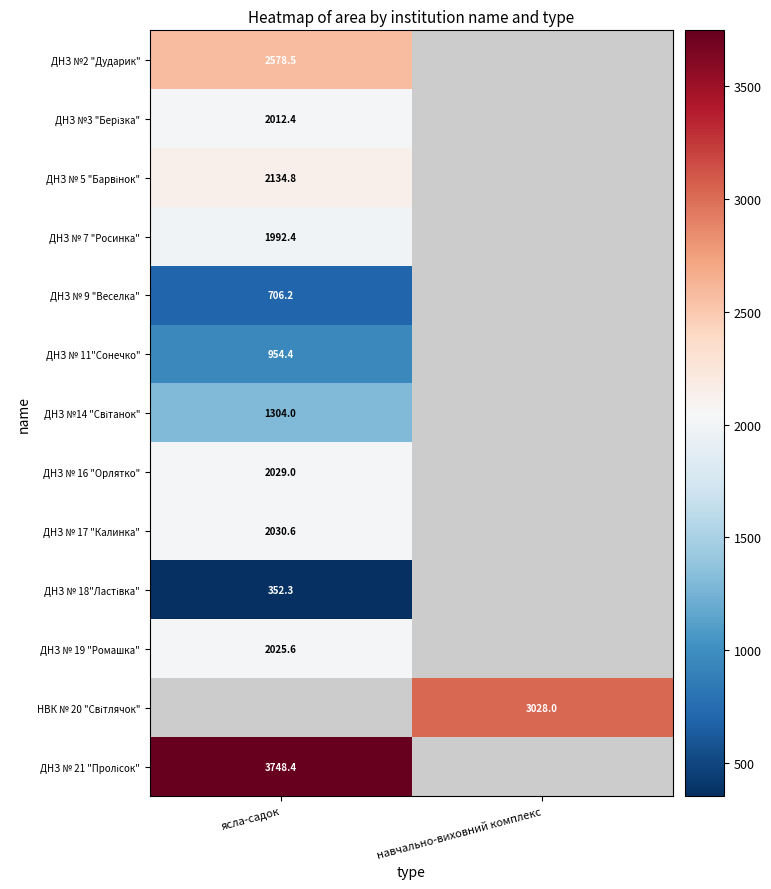

The ДНЗ № 11"Сонечко" series shows 954.4 at ясла-садок. True or false?

True